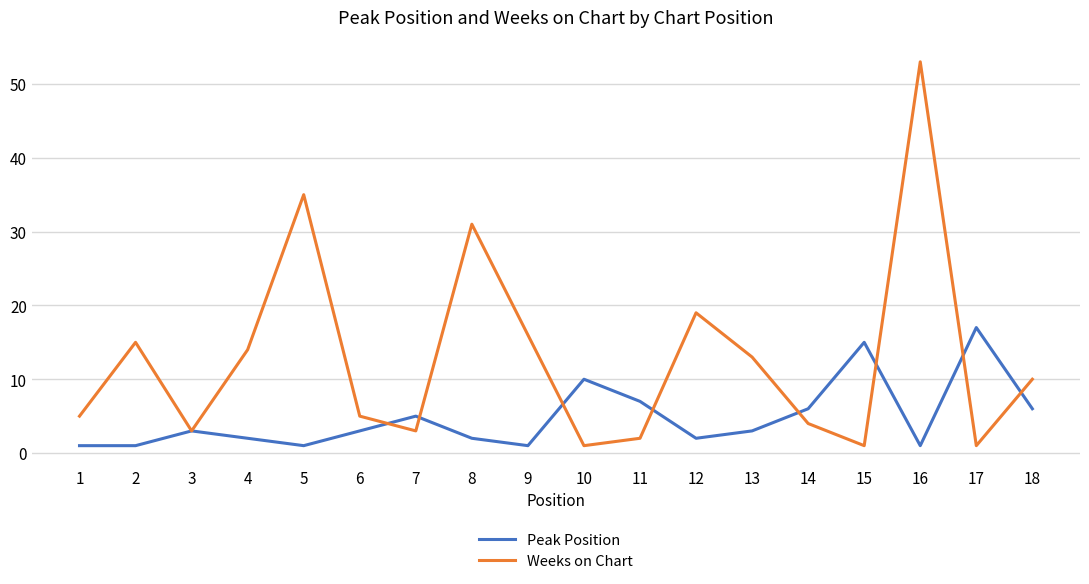

Rank the series by their maximum value, from highest to lowest.

Weeks on Chart, Peak Position